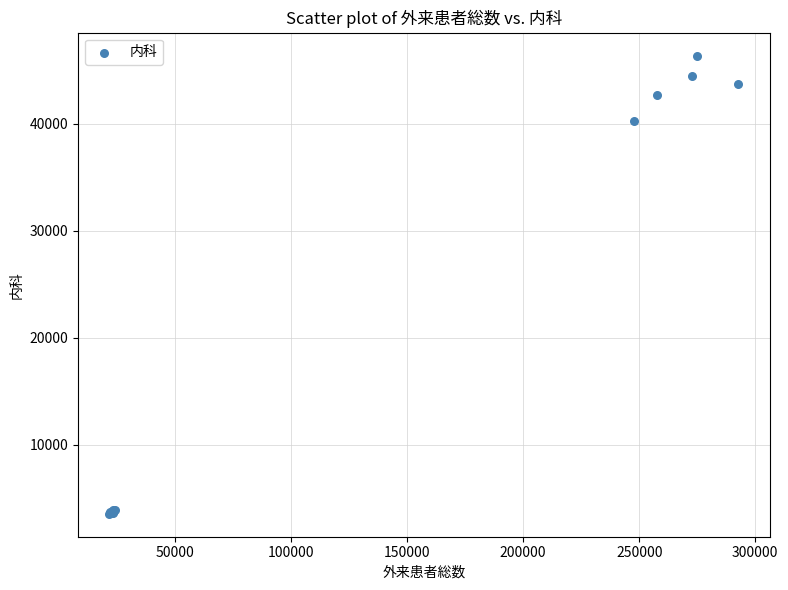

What Y value in the scatter plot is closest to 24964?

40224